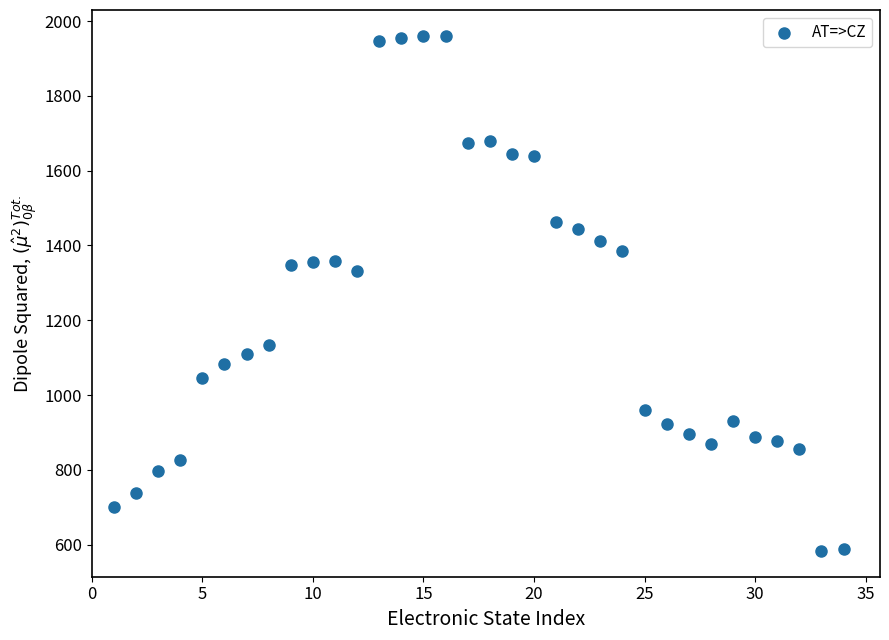

What Y value in the scatter plot is closest to 1271?

1332.8